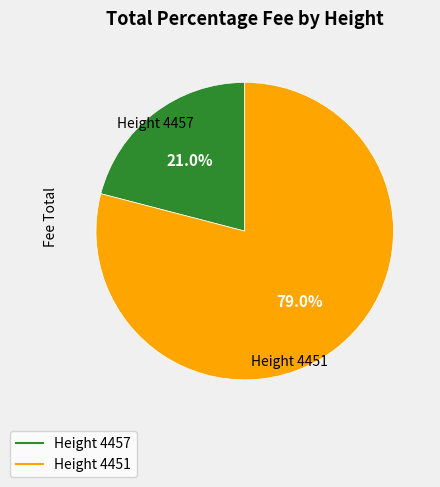

Does any single category account for the majority?

Yes